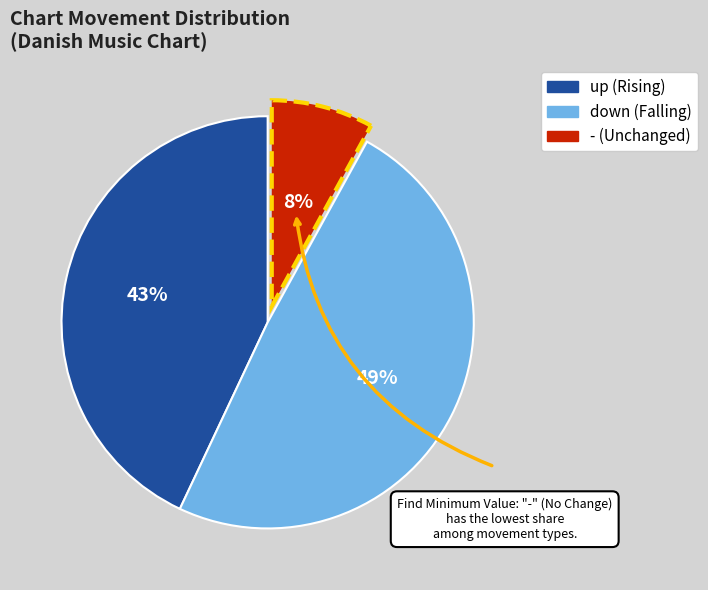

To the nearest percent, what percentage of the pie is -?

8%